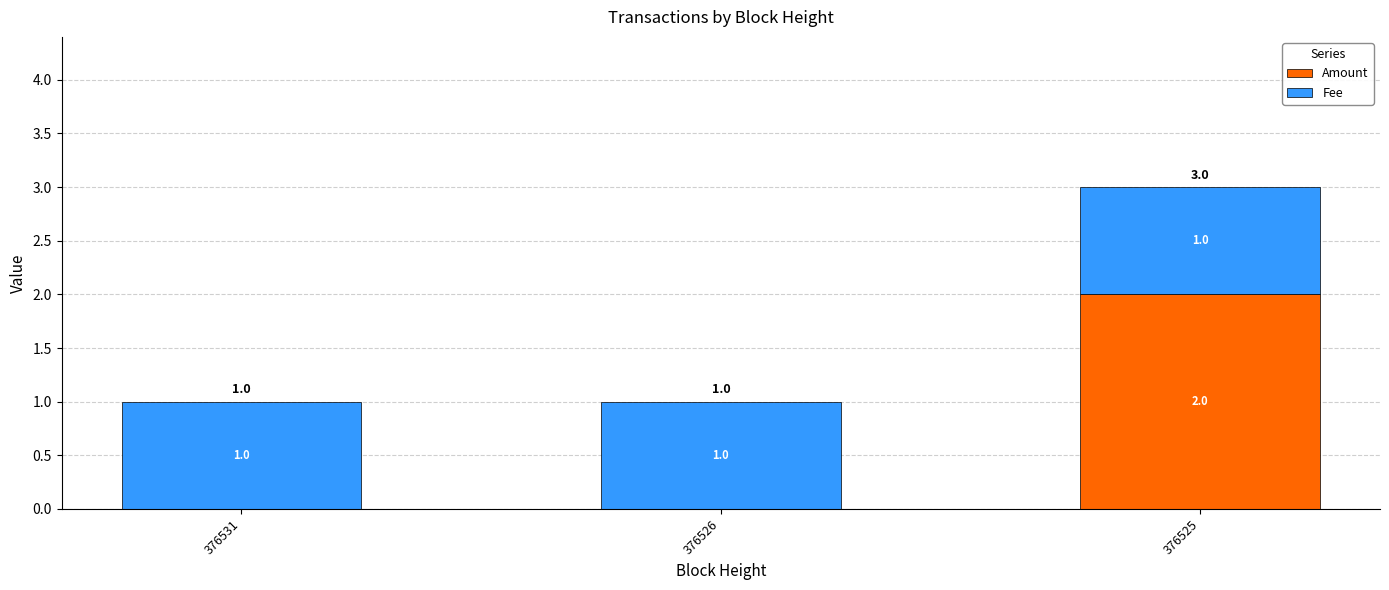

The Amount series shows -1 at 376531. True or false?

False